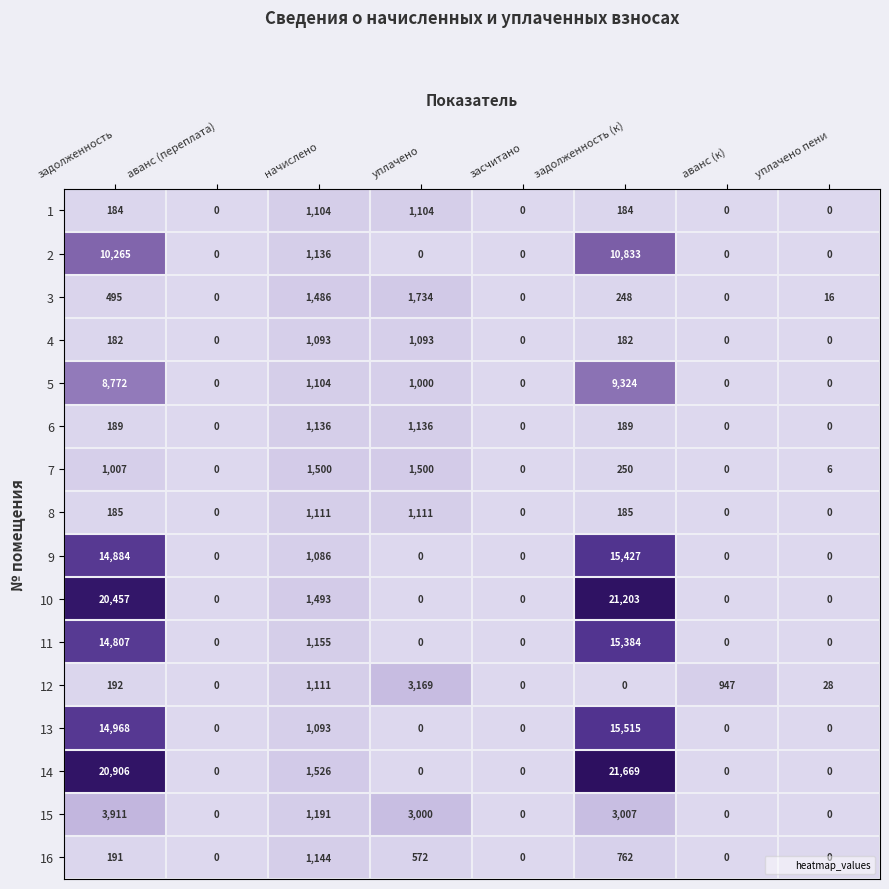

What is the maximum value for 14?

21669